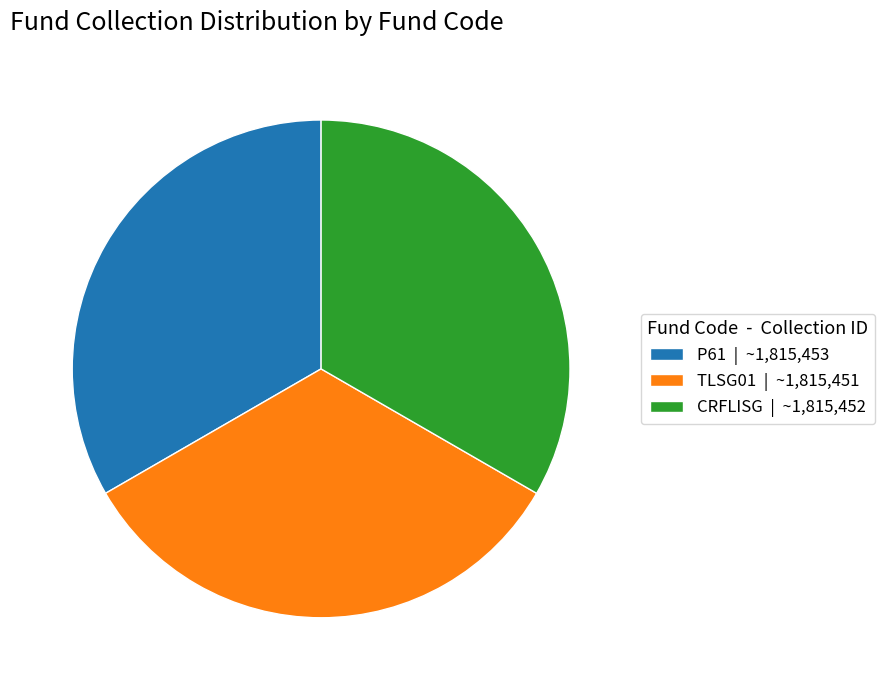

Does P61 represent more than half of the total?

No